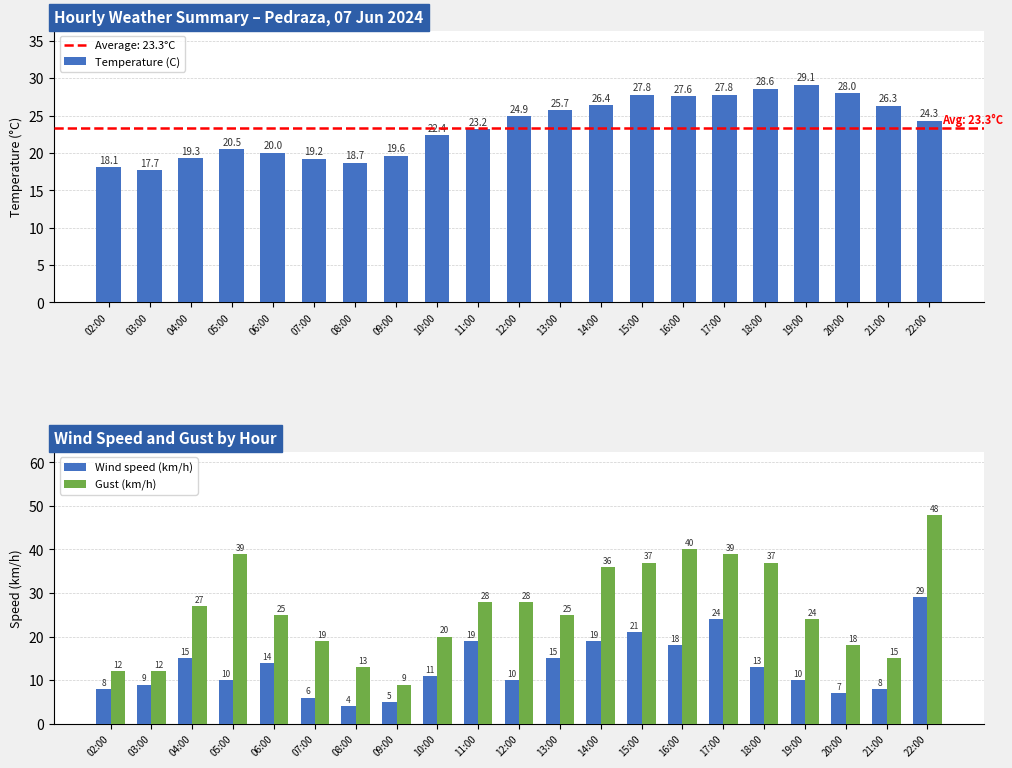

What is the difference between the highest and lowest values at 13:00?

10.7